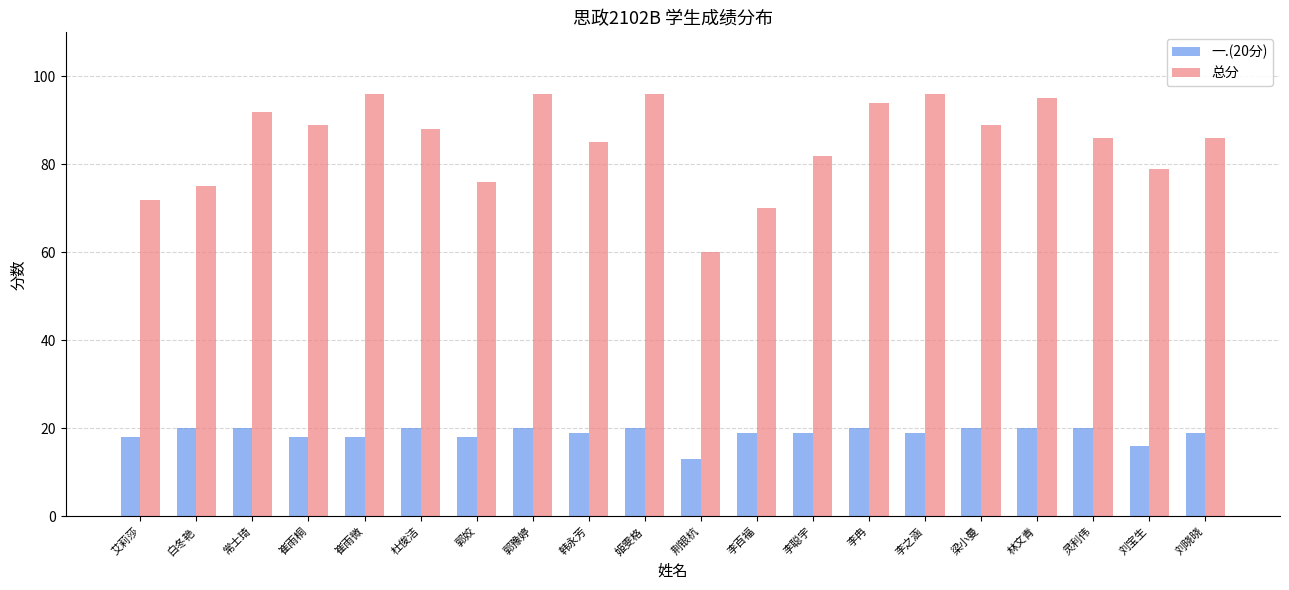

Which series has the largest total across all categories?

总分